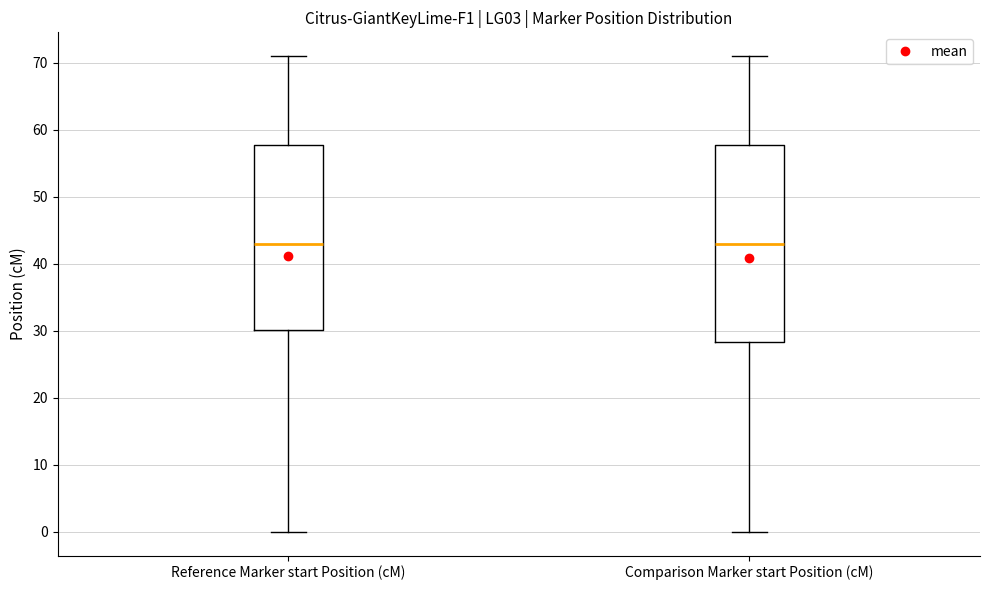

Which box is the tallest, from its lower edge to its upper edge?

Comparison Marker start Position (cM)